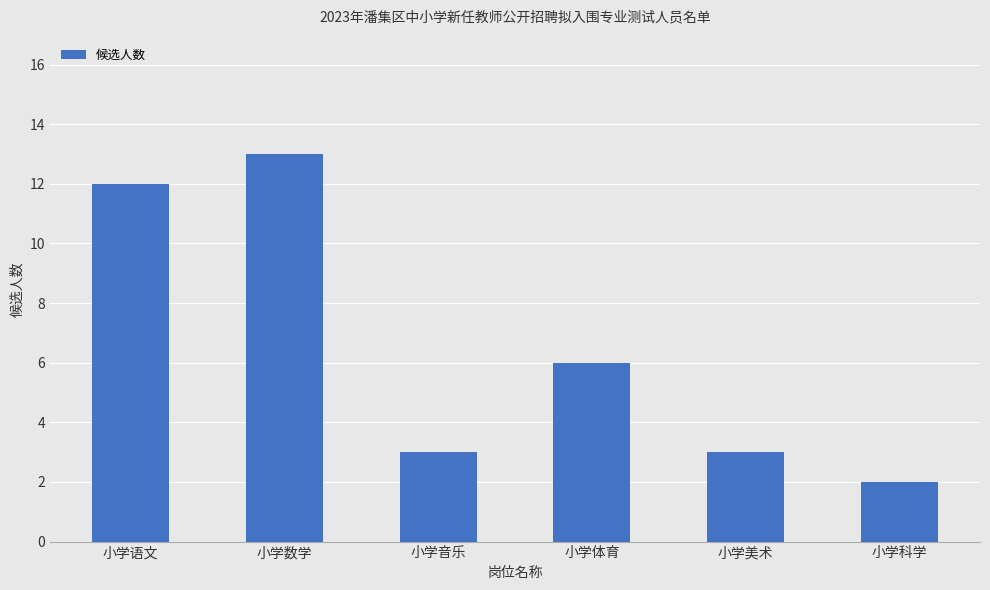

Reading left to right, what are all the values shown in this chart?

12	13	3	6	3	2